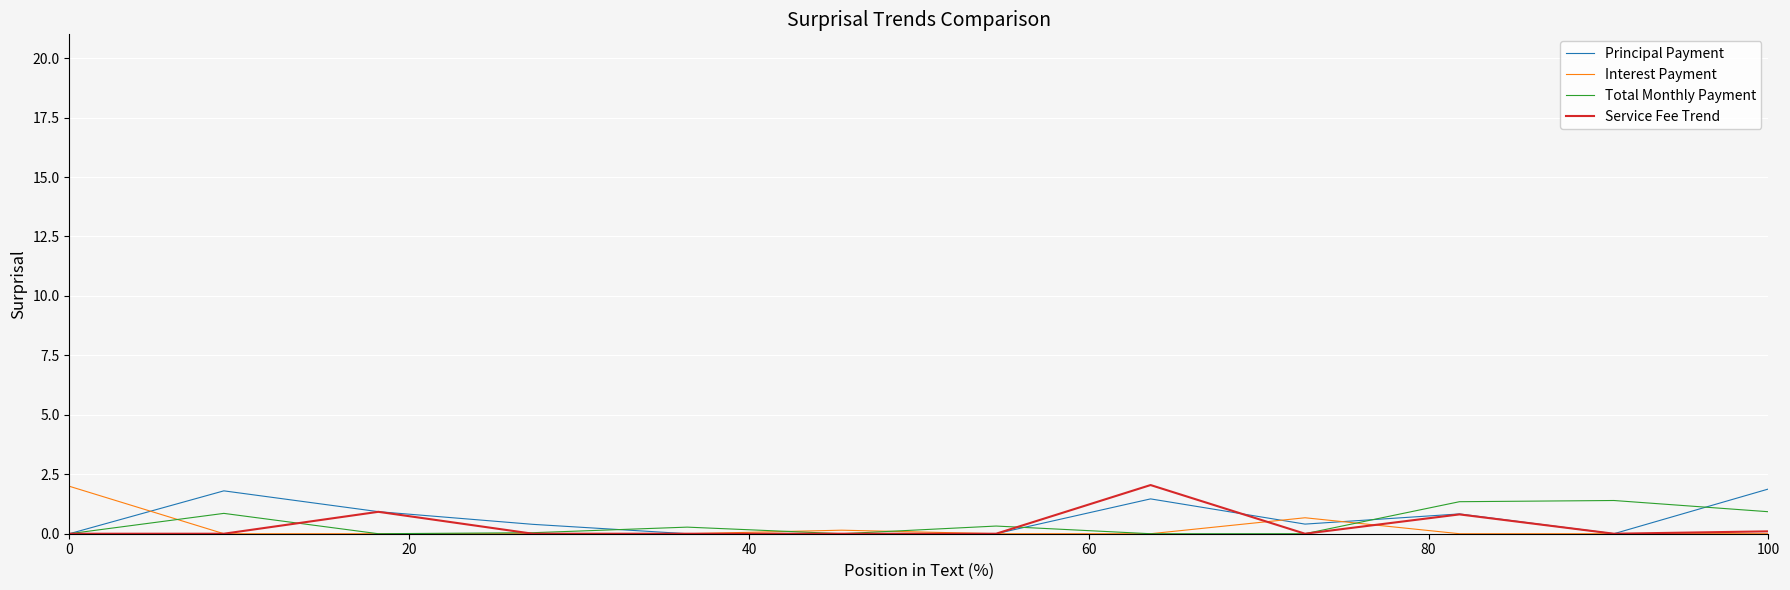

What is the highest value of the Interest Payment series?

2.0